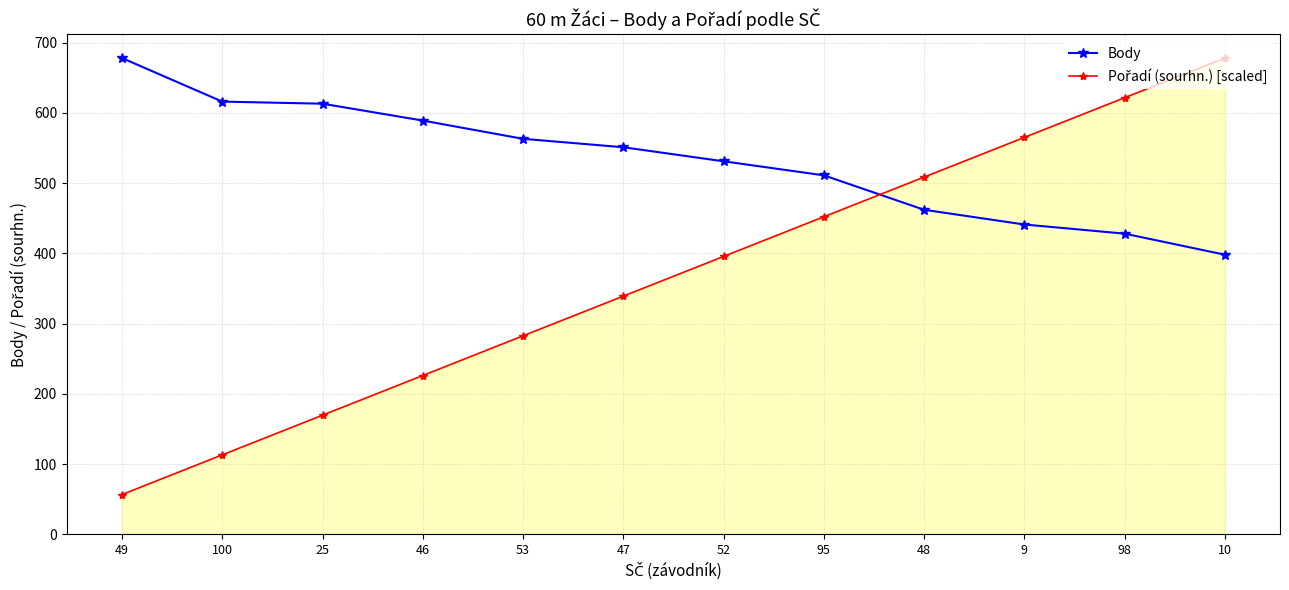

Is it true that Body equals 249.1 at 98?

False